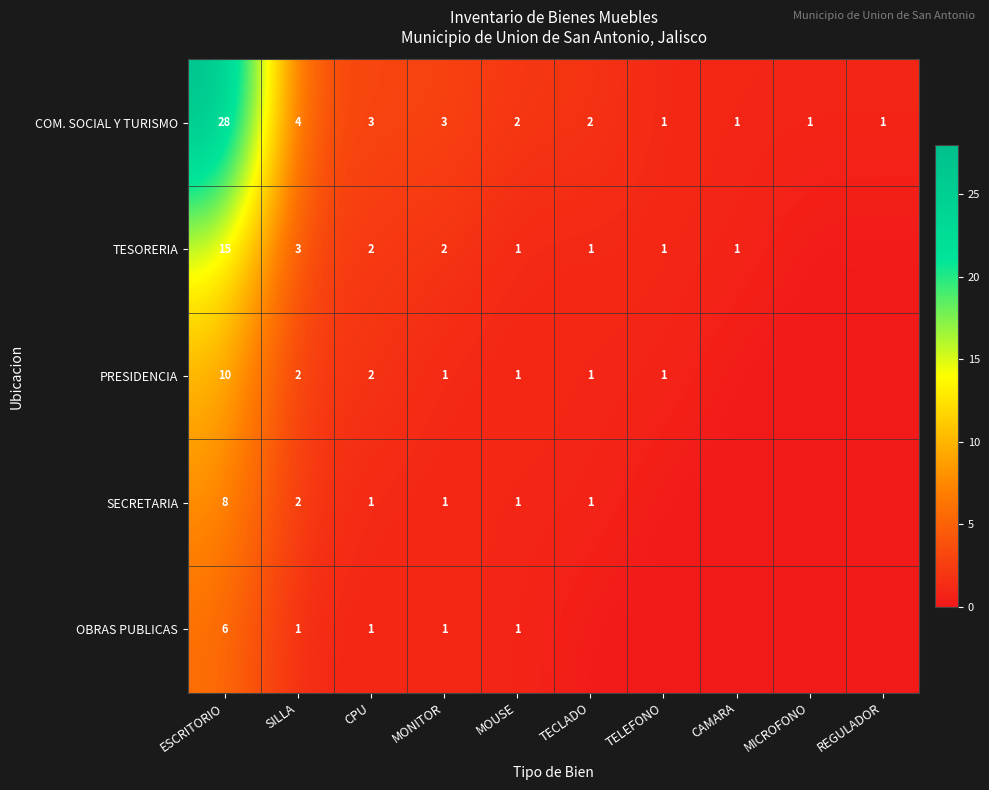

The value of COM. SOCIAL Y TURISMO at SILLA is 2. True or false?

False